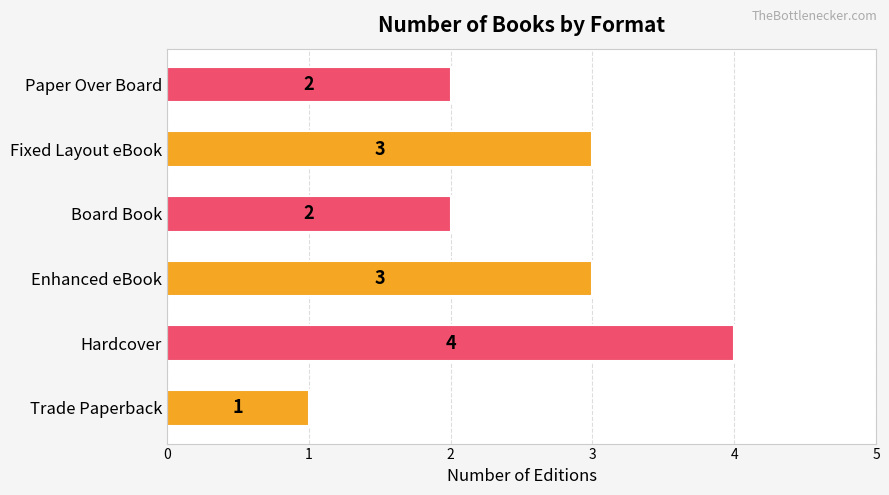

How many values are below 3?

3